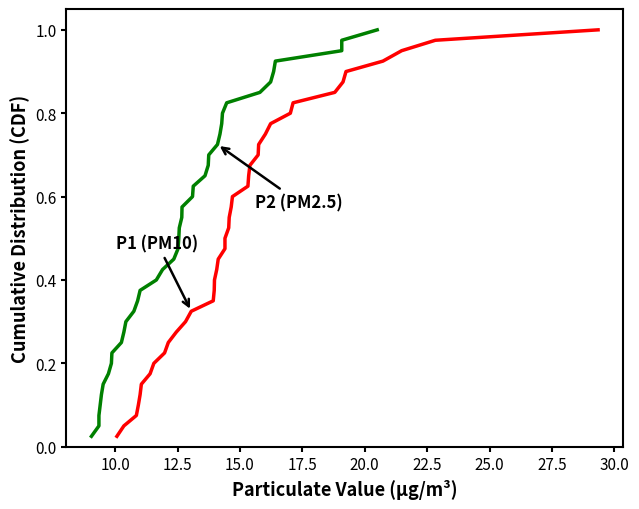

What is the highest value of the P1 series?

1.0